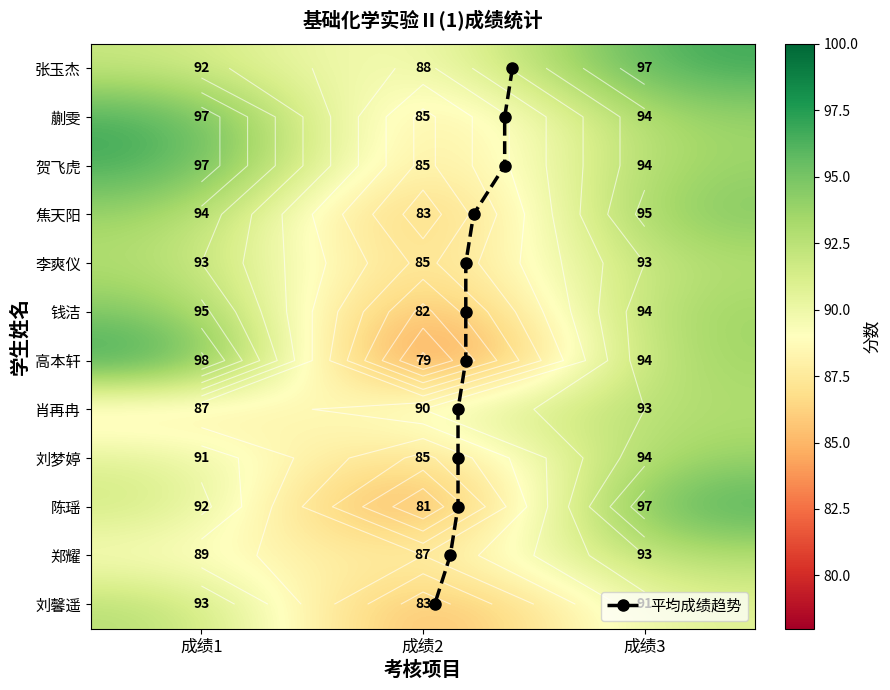

What is the sum of the 肖再冉 values at 成绩2 and 成绩3?

183